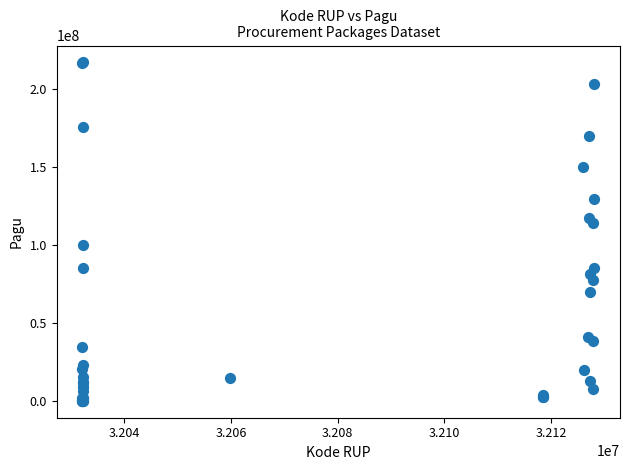

What Y value in the scatter plot is closest to 108830000?

114296000